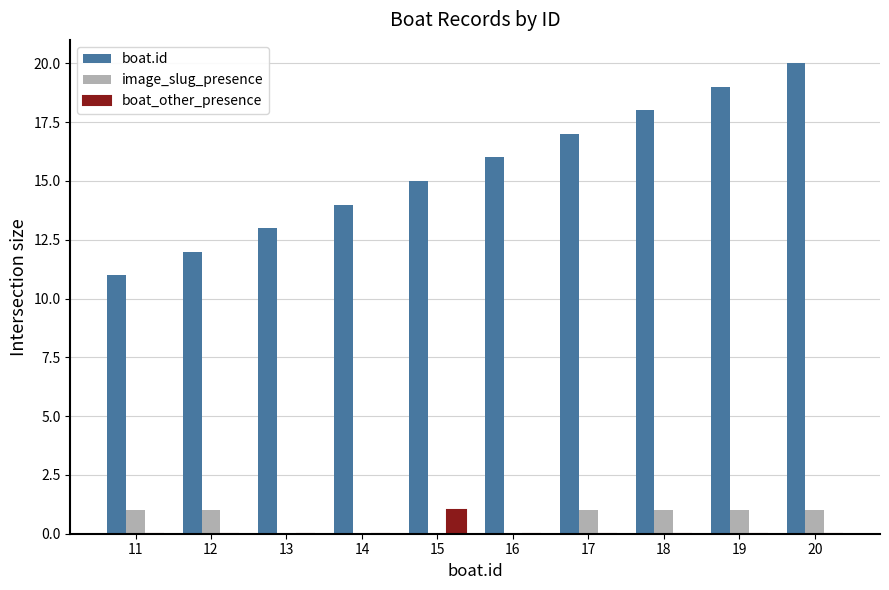

Which series has the largest total across all categories?

boat.id